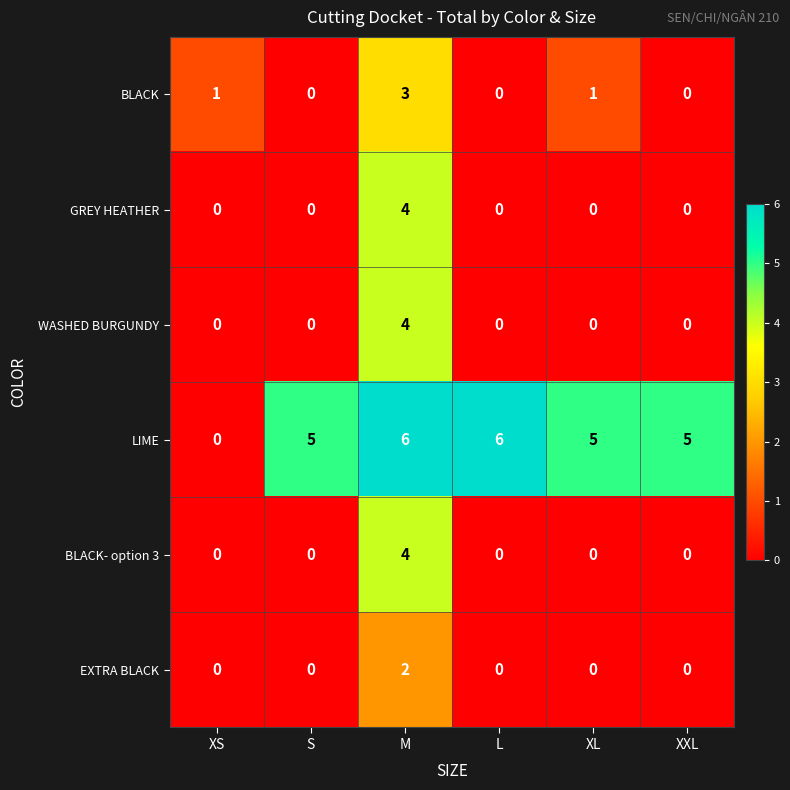

What is the highest value of the BLACK- option 3 series?

4